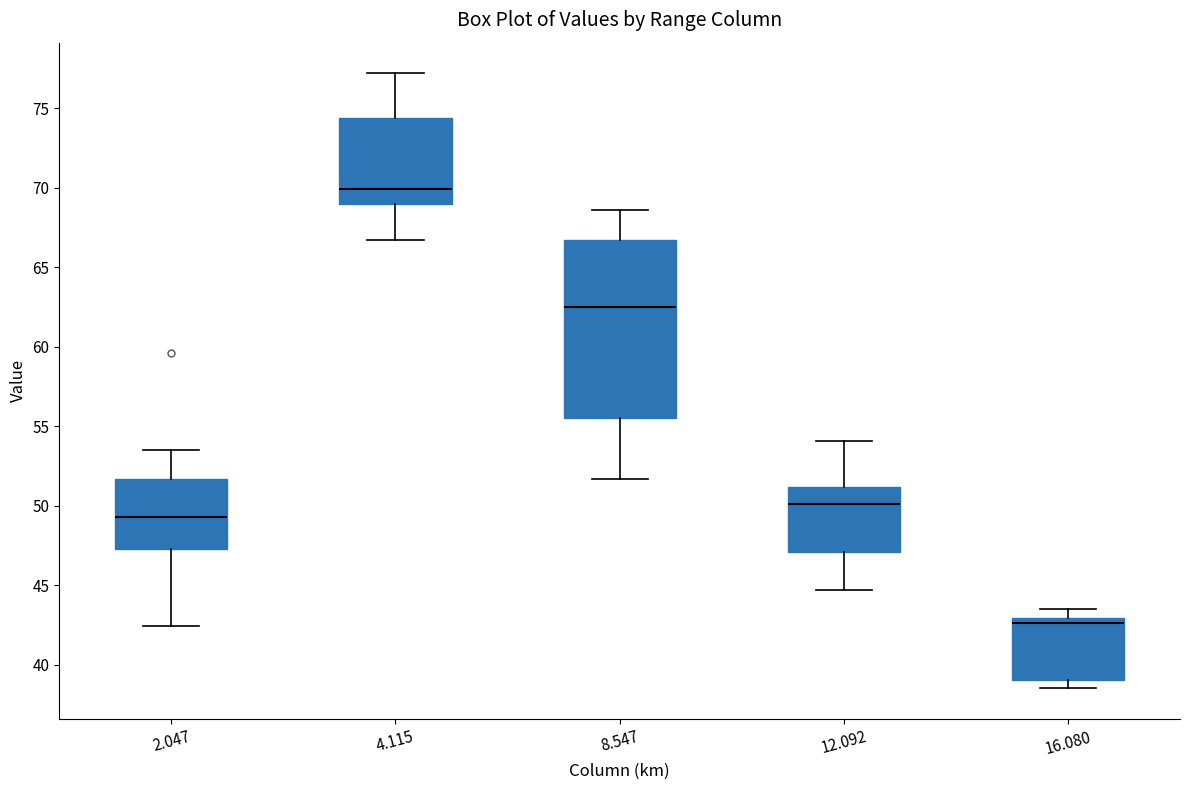

Reading left to right, read every box against the y-axis: the position of its median line, the range the box covers, and the ends of its whiskers. The values are not printed on the chart, so give them approximately, as read against the axis.

2.047: median 49.5, box 47.5 to 51.5, whiskers 42.5 to 53.5
4.115: median 70.0, box 69.0 to 74.5, whiskers 66.5 to 77.0
8.547: median 62.5, box 55.5 to 66.5, whiskers 51.5 to 68.5
12.092: median 50.0, box 47.0 to 51.0, whiskers 44.5 to 54.0
16.080: median 42.5, box 39.0 to 43.0, whiskers 38.5 to 43.5